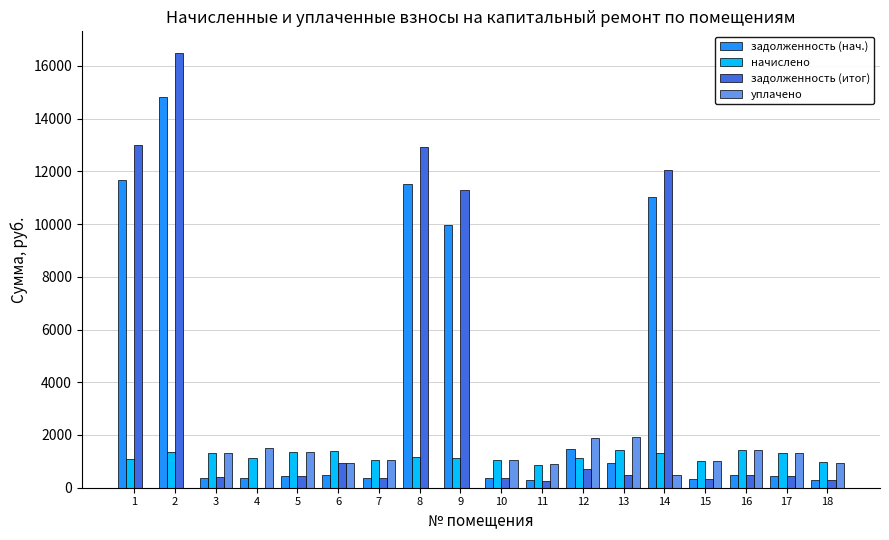

What is the sum of all начислено values?

21552.5